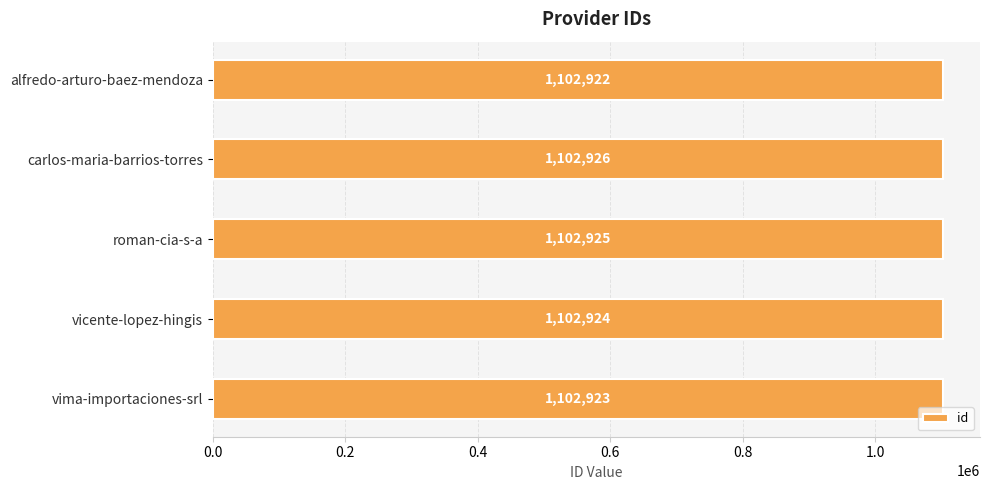

How many series are shown in this chart?

1